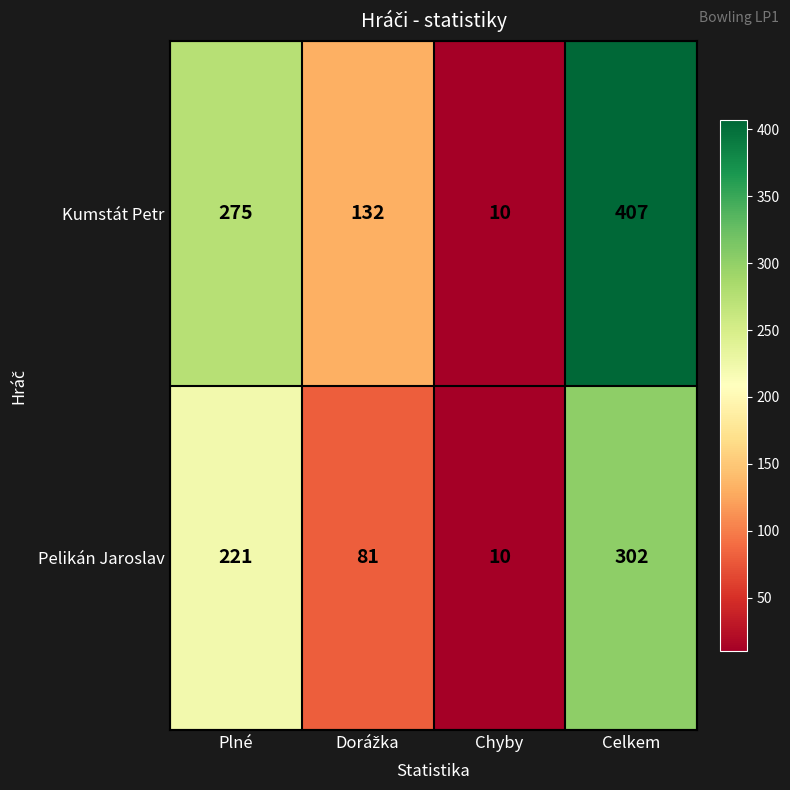

List the series in order of their peak value, highest first.

Kumstát Petr, Pelikán Jaroslav